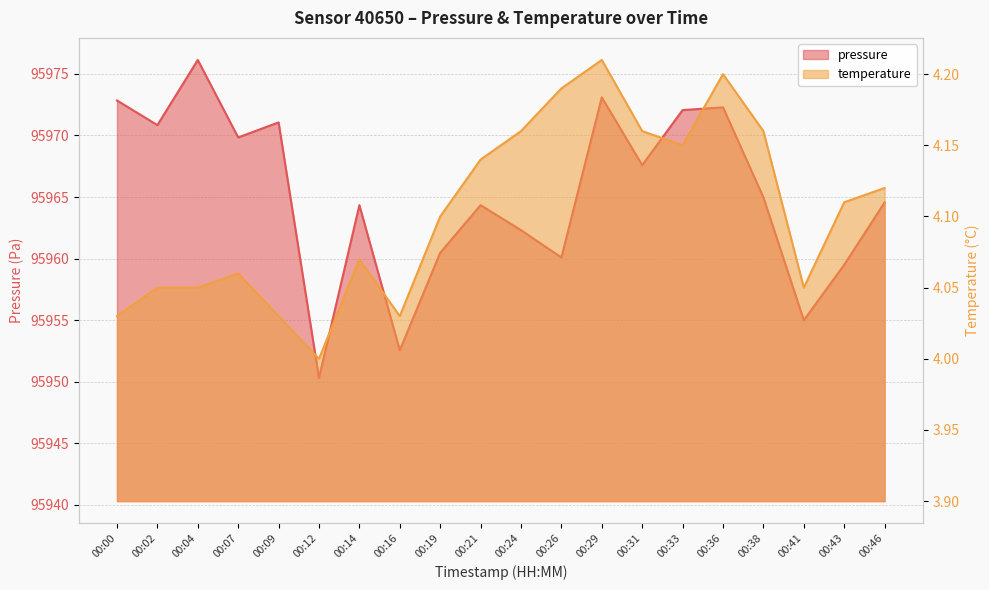

Which series has the widest spread of values?

pressure